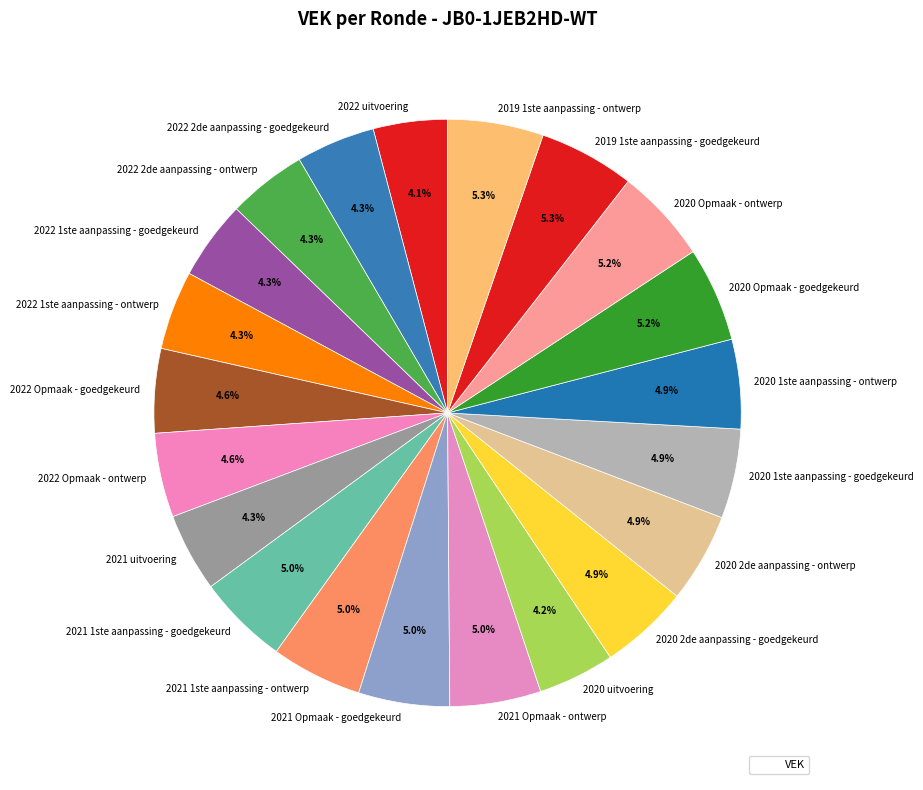

To the nearest percent, what portion does 2022 2de aanpassing - ontwerp represent?

4%